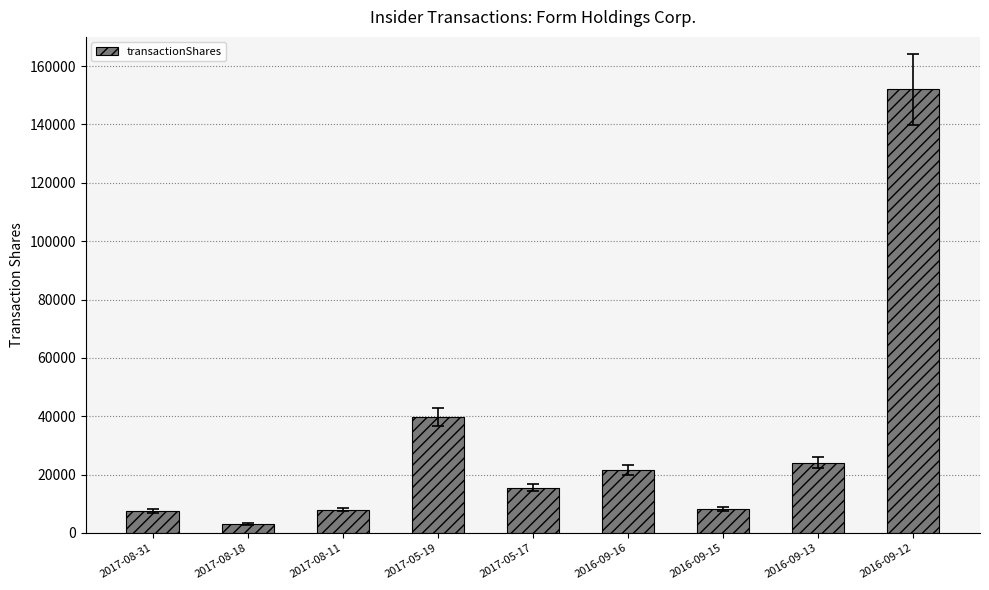

What is the maximum value shown in the chart?

152005